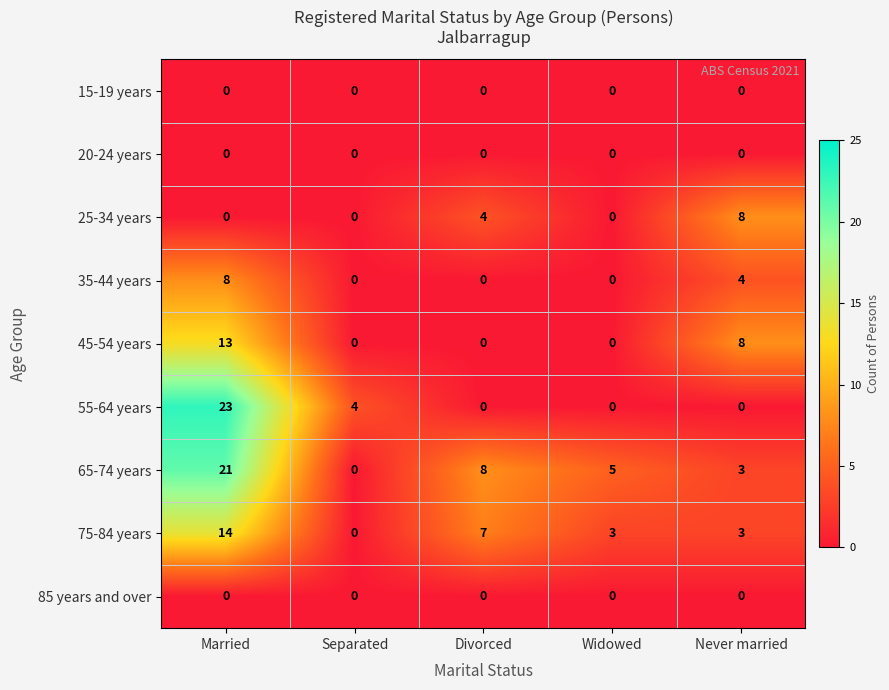

What is the average value of the 65-74 years series?

7